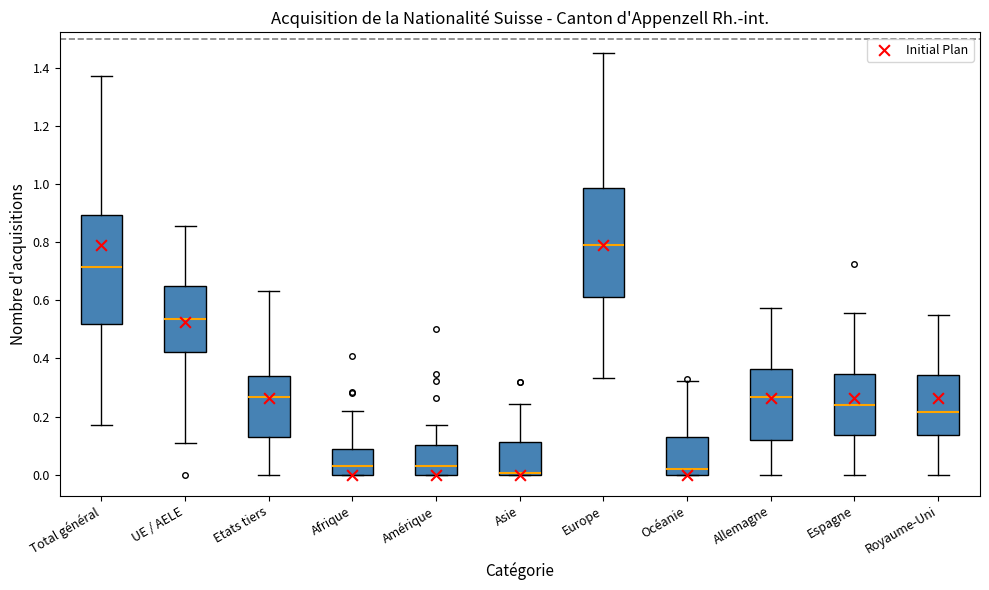

Where does the median line of the box for Afrique sit on the y-axis? The values are not printed on the chart, so give them approximately, as read against the axis.

0.02